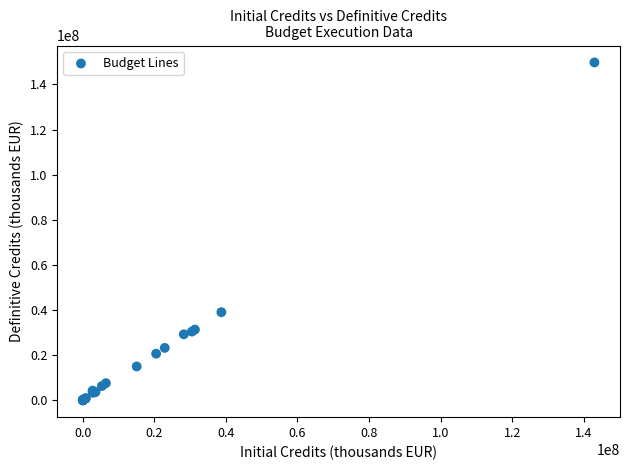

What Y value in the scatter plot is closest to 74881962?

39049738